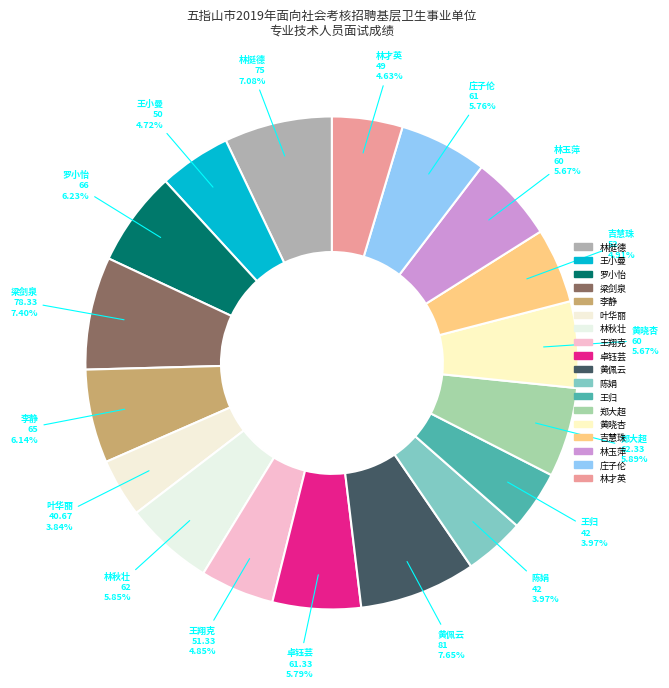

To the nearest percent, what percentage of the pie is 林玉萍?

6%